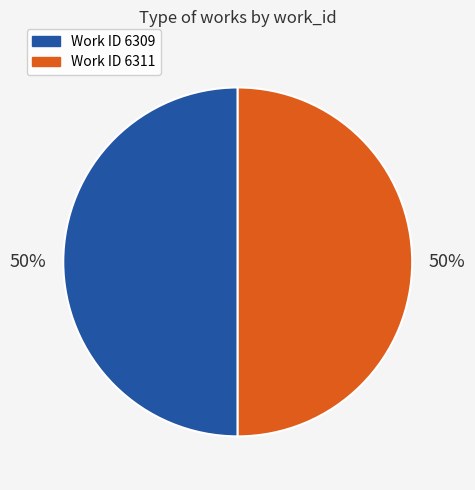

To the nearest percent, what is the average slice percentage?

50%